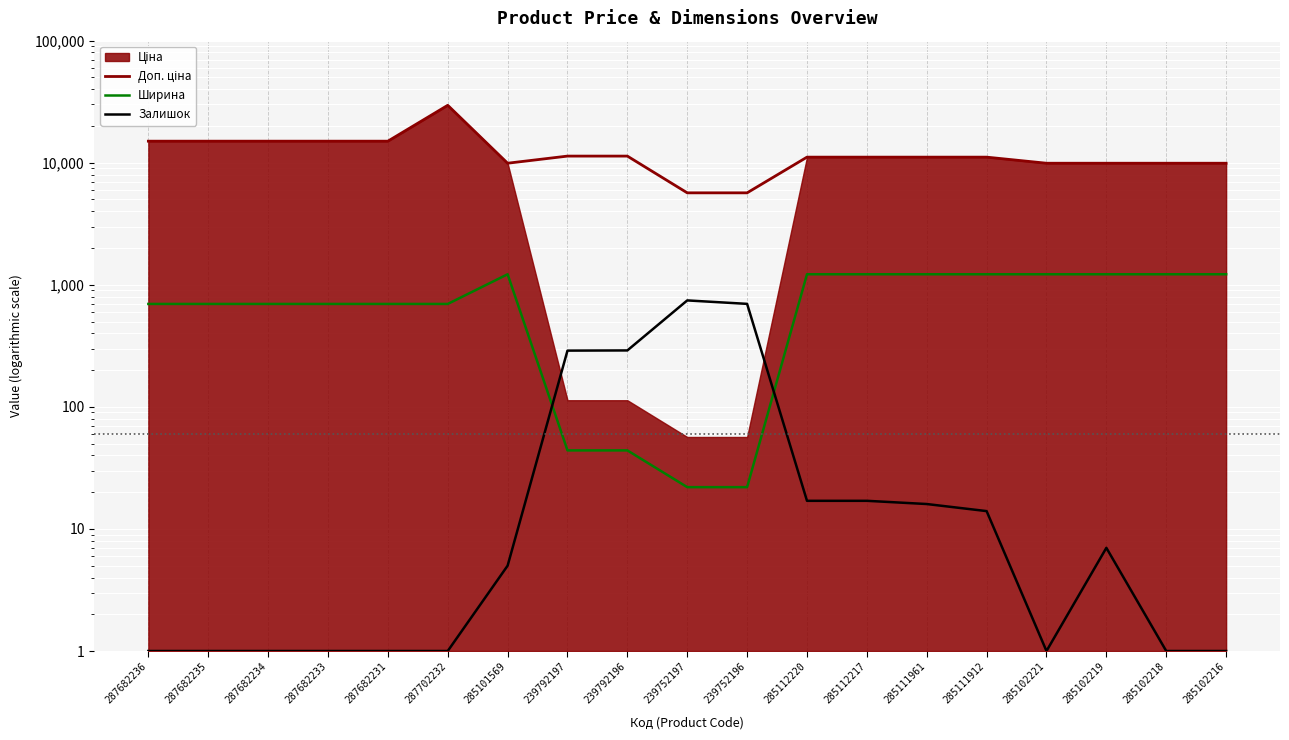

Is it true that Доп. ціна equals 7114.8 at 239792197?

False